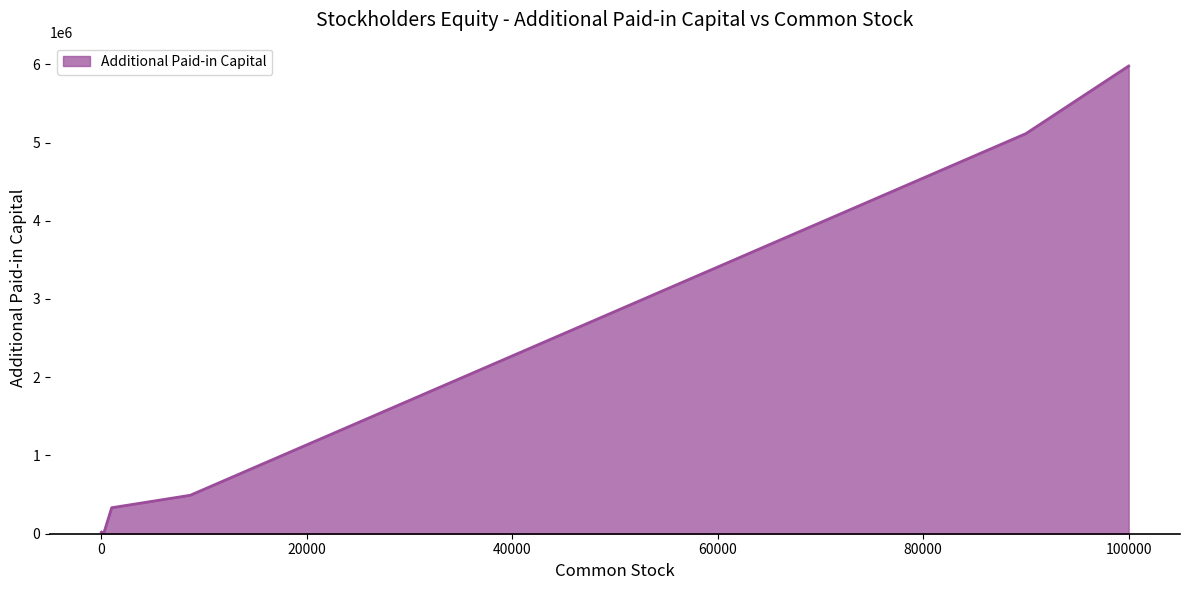

Reading left to right, extract all data points from this chart.

1002=332195	8648=491352	100=5682	250=14205	90000=5113642	0=20000	100000=5977077	100000=5977077